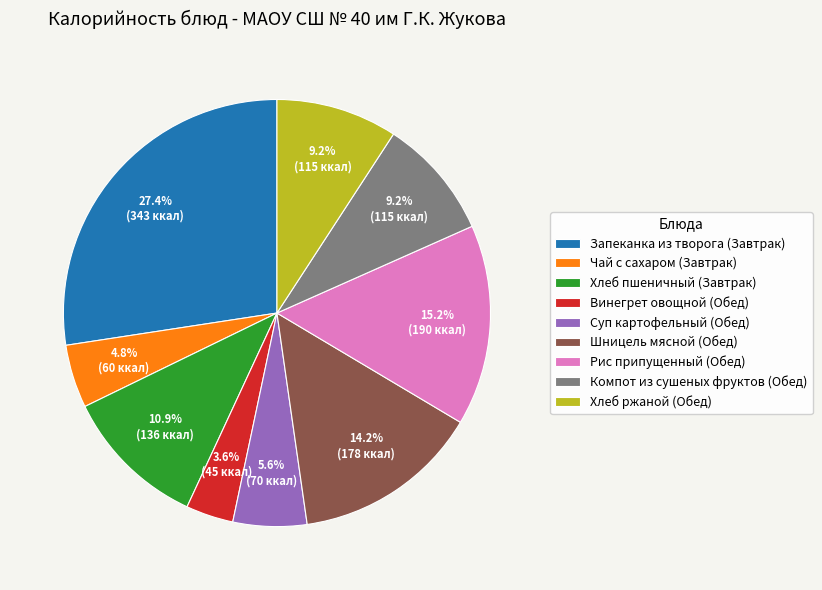

To the nearest percent, what is the combined percentage of Винегрет овощной (Обед) and Чай с сахаром (Завтрак)?

8%